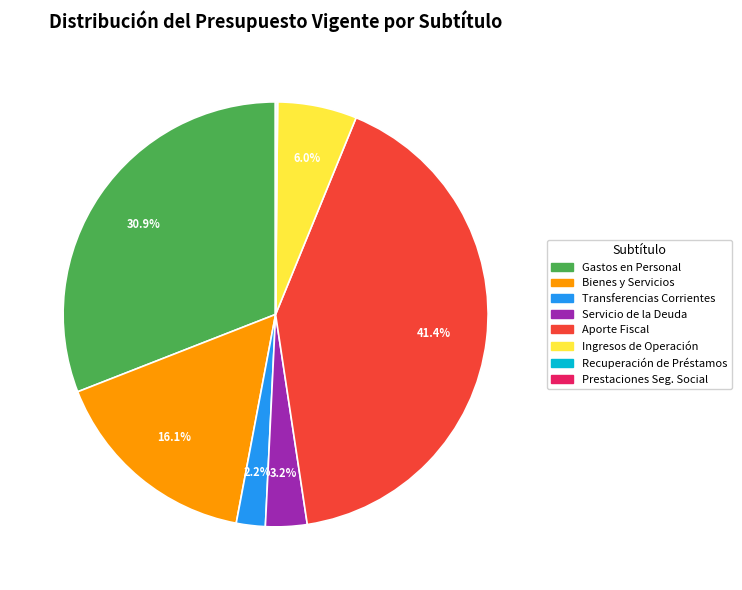

Which category has the biggest portion of the pie?

Aporte Fiscal